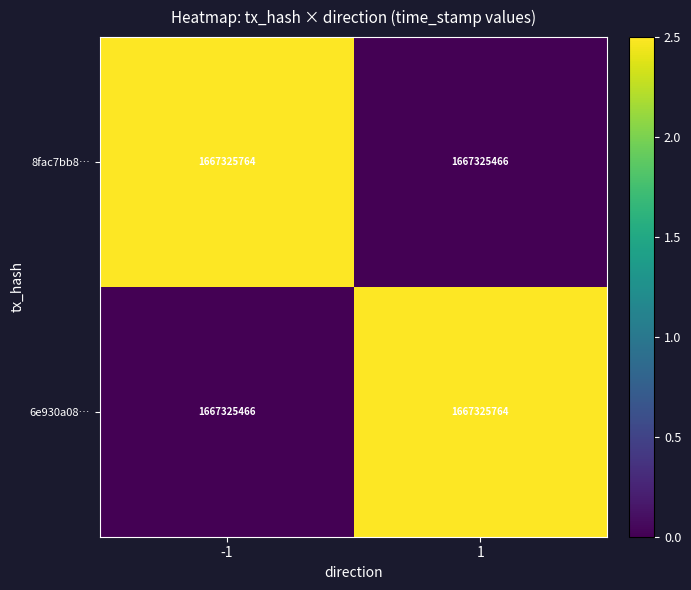

List the labels in order of 6e930a08… value, largest first.

1, -1